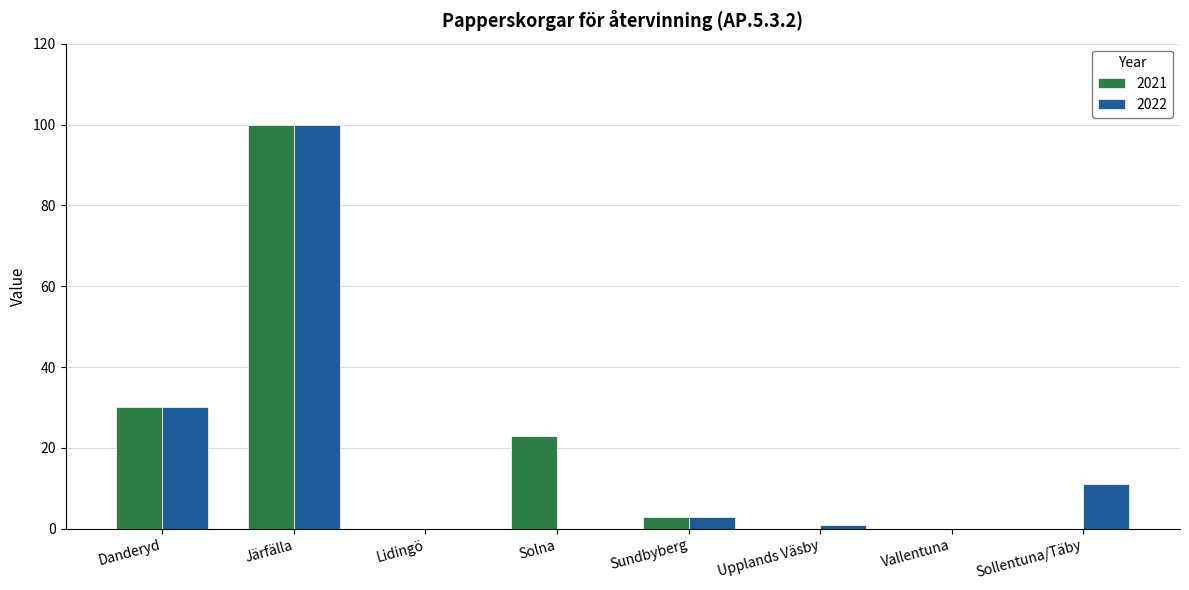

True or false: 2021 has a value of 68 at Vallentuna.

False